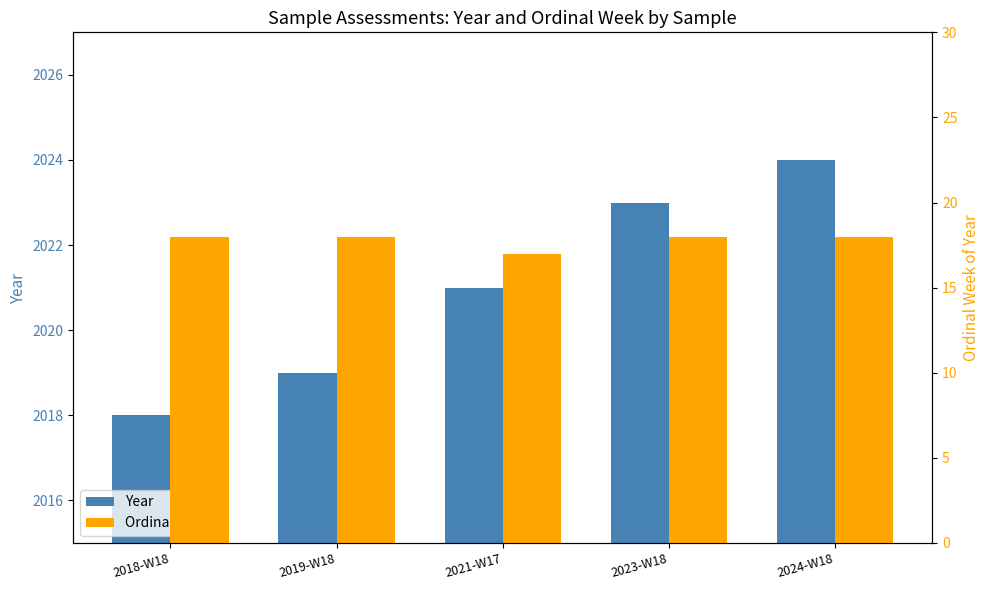

Which label corresponds to the largest value in the chart?

2024-W18